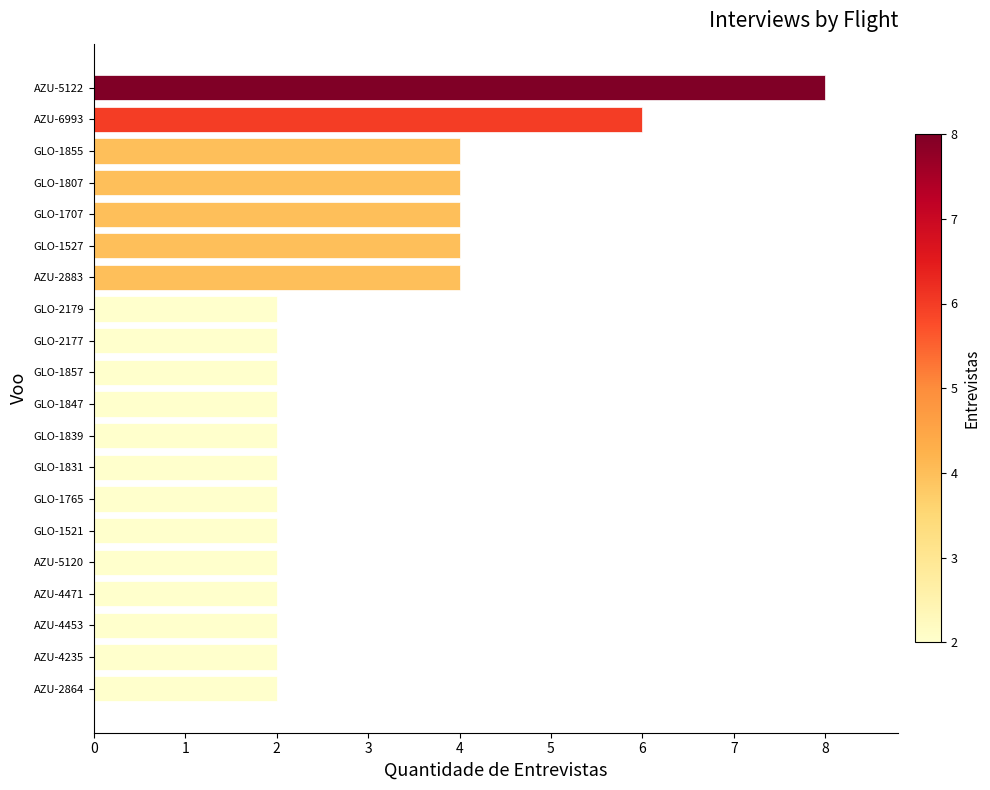

Which label corresponds to the largest value in the chart?

AZU-5122